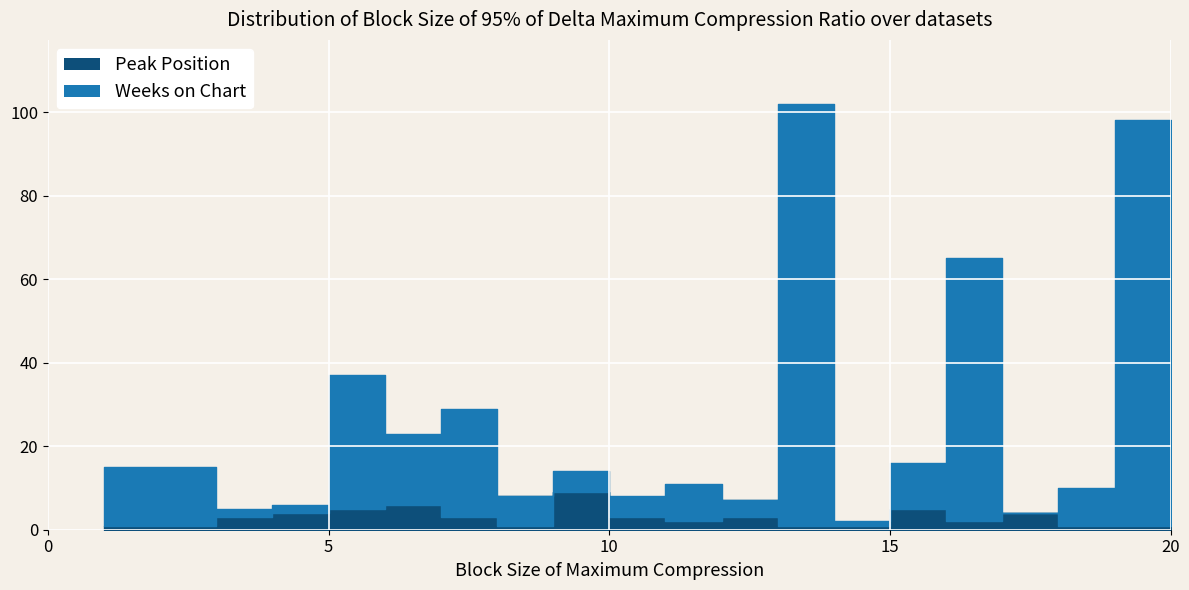

What is the spread (max minus min) of values at 6?

17